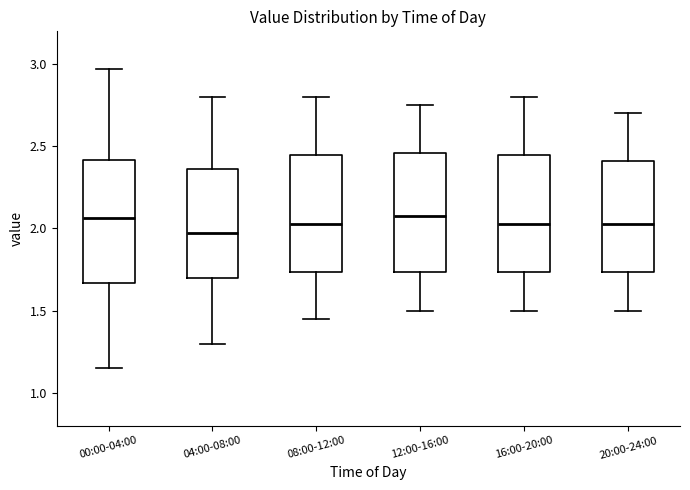

Reading left to right, read every box against the y-axis: the position of its median line, the range the box covers, and the ends of its whiskers. The values are not printed on the chart, so give them approximately, as read against the axis.

00:00-04:00: median 2.05, box 1.65 to 2.40, whiskers 1.15 to 2.95
04:00-08:00: median 2.00, box 1.70 to 2.35, whiskers 1.30 to 2.80
08:00-12:00: median 2.05, box 1.75 to 2.45, whiskers 1.45 to 2.80
12:00-16:00: median 2.10, box 1.75 to 2.45, whiskers 1.50 to 2.75
16:00-20:00: median 2.05, box 1.75 to 2.45, whiskers 1.50 to 2.80
20:00-24:00: median 2.05, box 1.75 to 2.40, whiskers 1.50 to 2.70